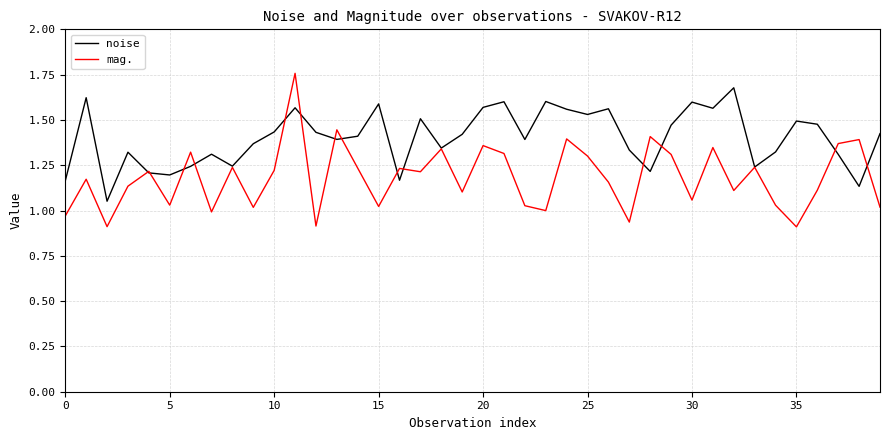

Which series has the largest total across all categories?

noise